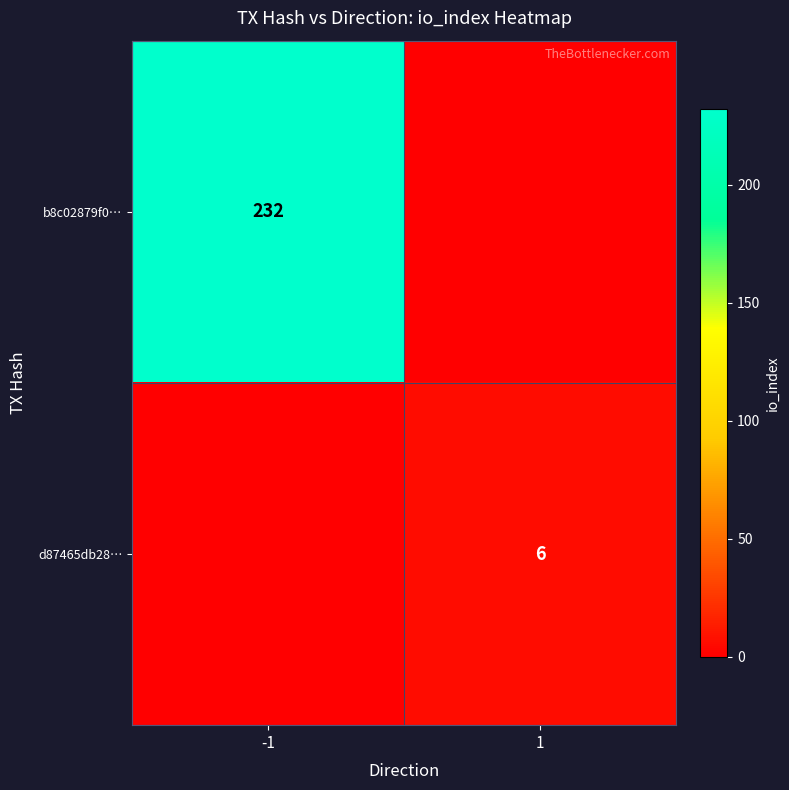

True or false: d87465db28… has a value of 1 at 1.

False